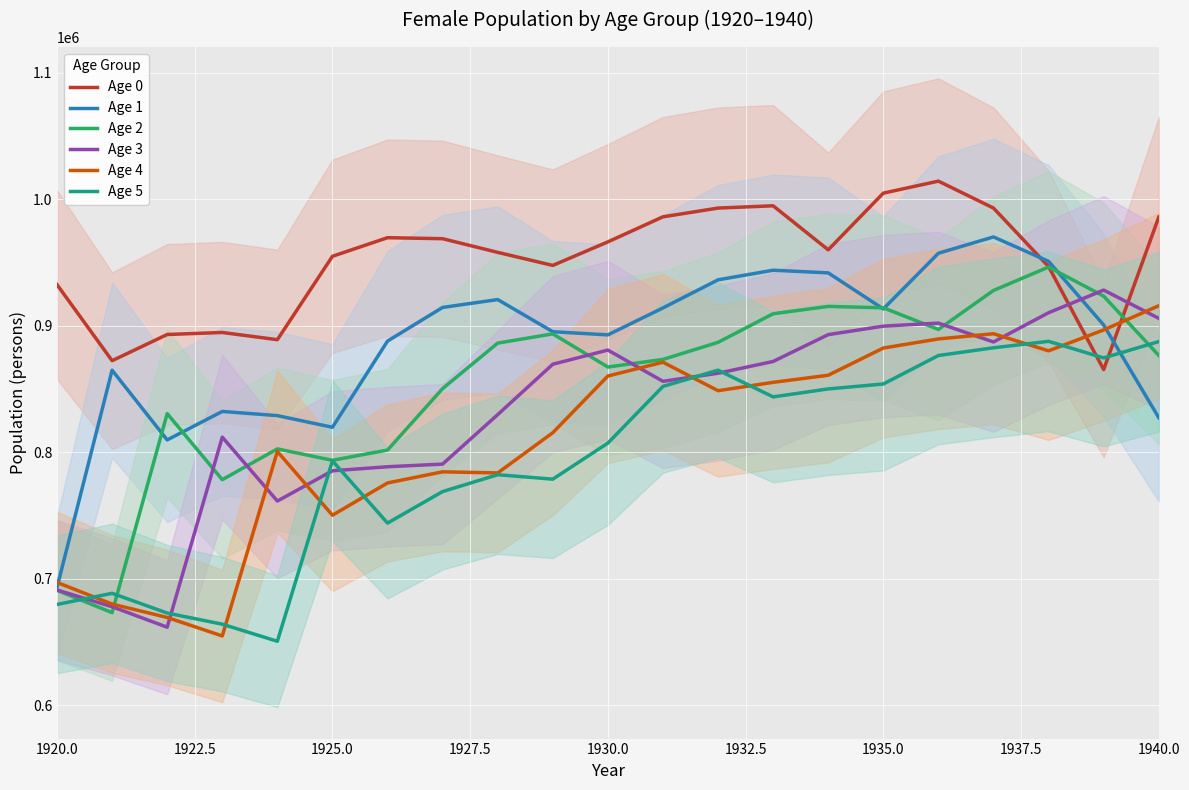

After their last crossing, which series has the higher values: Age 1 or Age 0?

Age 0